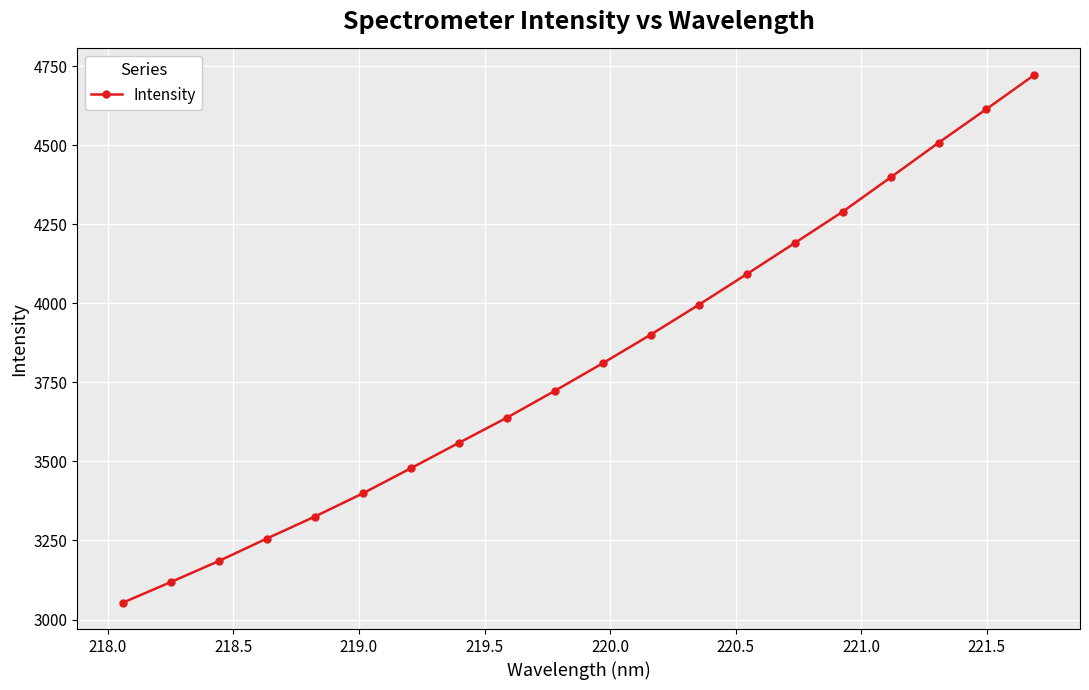

How many lines are shown in the chart?

1